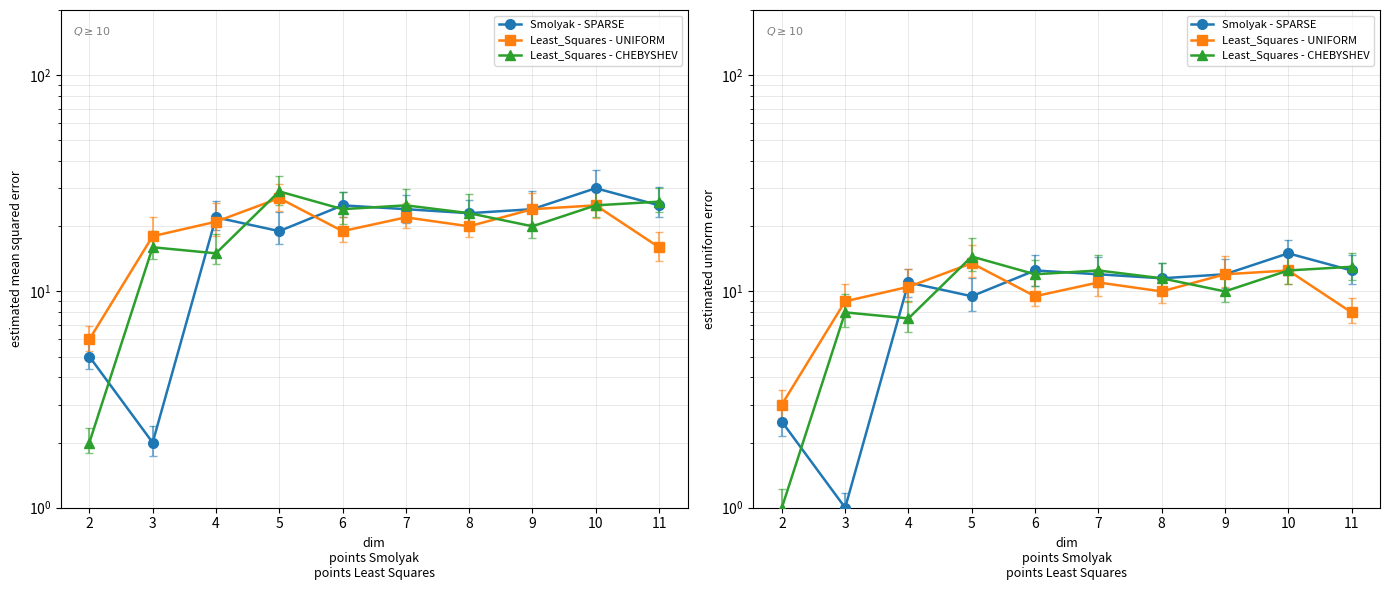

At which category does Least_Squares - CHEBYSHEV reach its first local peak?

3